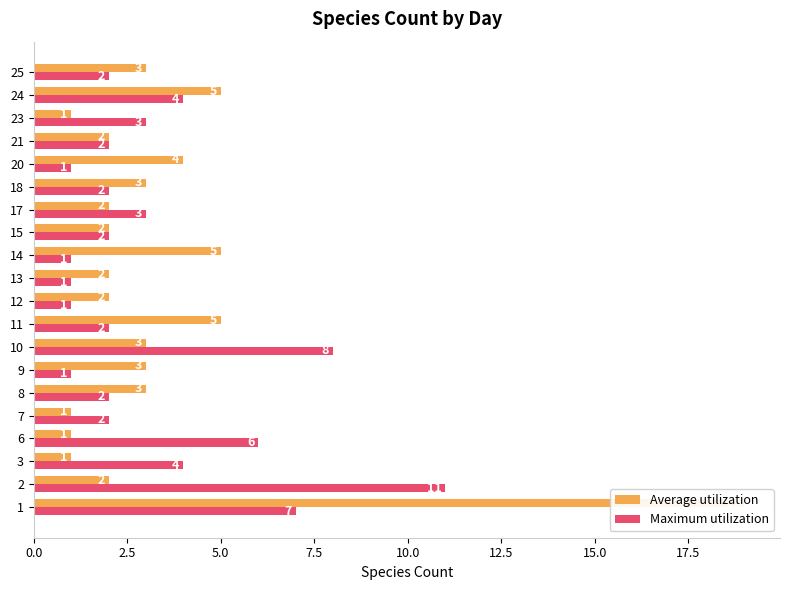

Which series has the largest range (max minus min)?

Average utilization